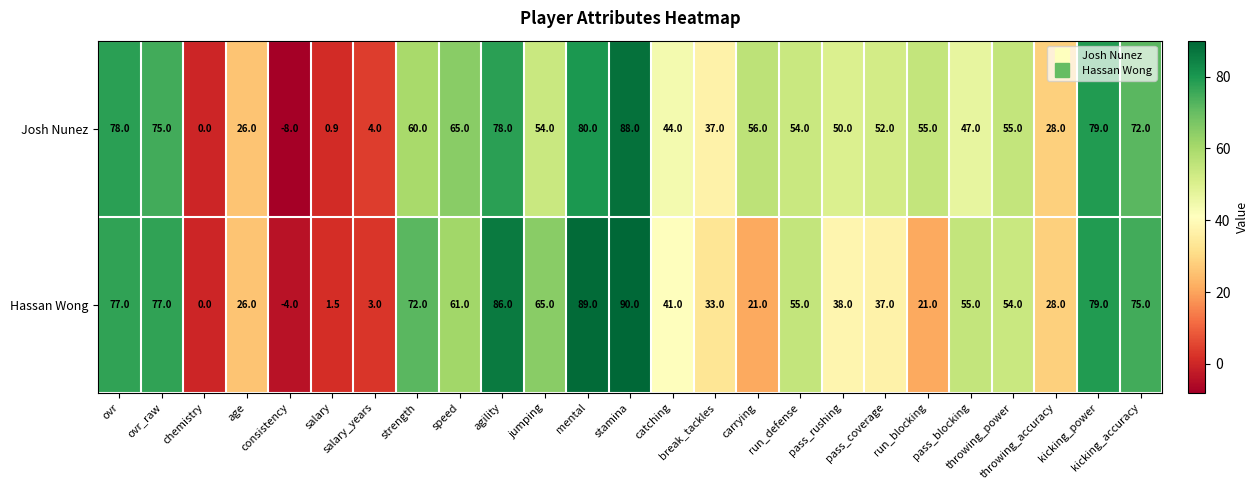

Which series changed the most between jumping and kicking_power?

Josh Nunez